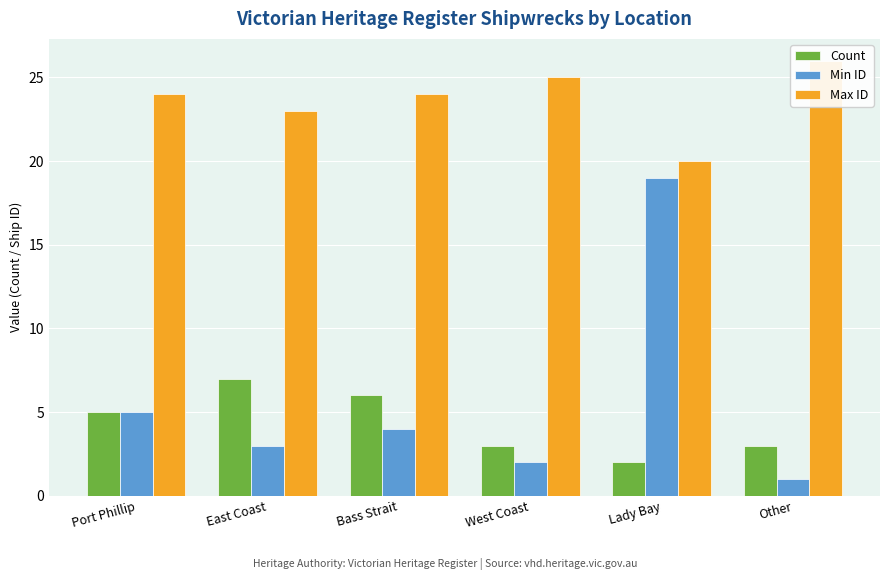

How many data points in Max ID are less than 24?

2